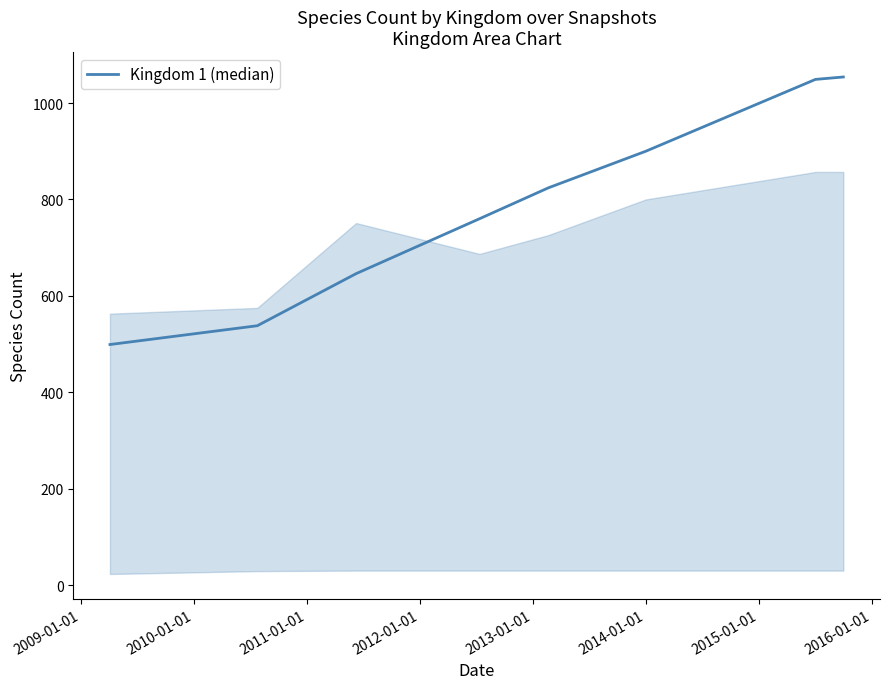

True or false: there are more than 1 points higher than both neighbors.

False